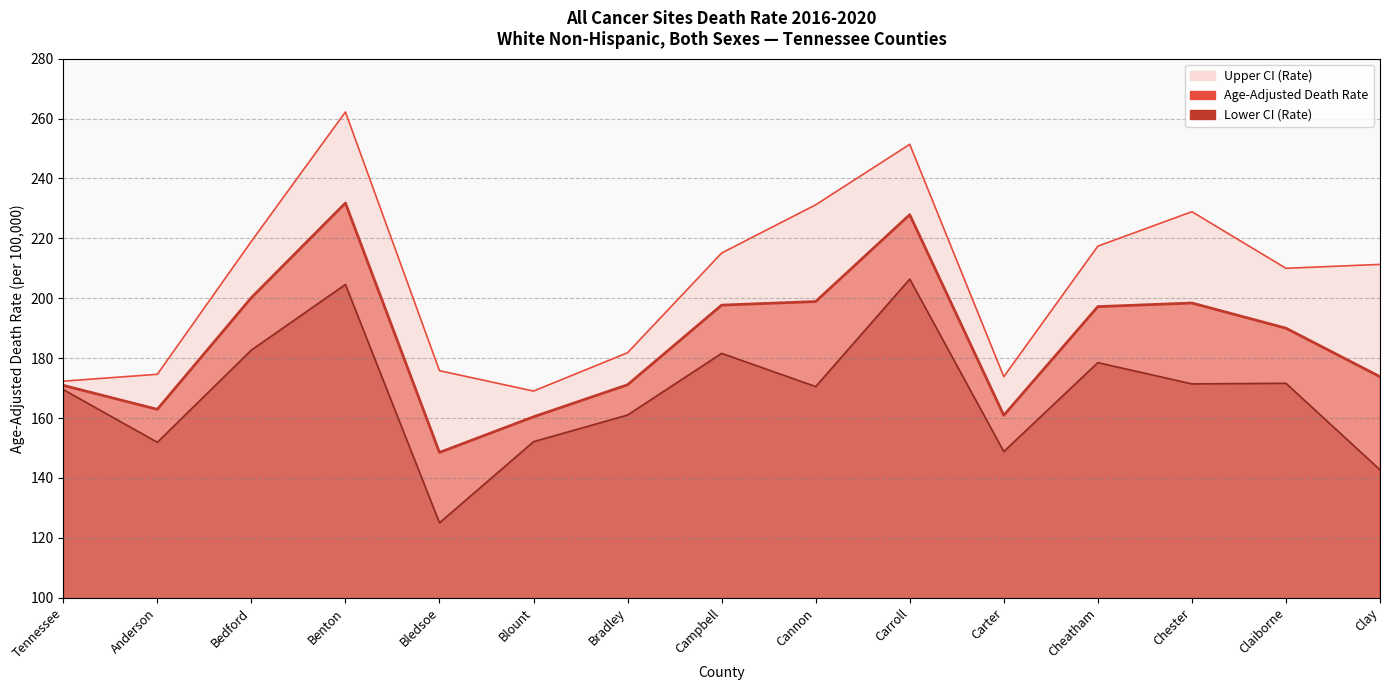

Reading left to right, extract all data points from this chart.

Age-Adjusted Death Rate: 170.9	162.9	200.2	231.8	148.5	160.4	171.1	197.7	198.9	227.9	160.9	197.2	198.4	190.0	173.8
Lower CI (Rate): 169.5	151.9	182.7	204.6	125.0	152.1	161.0	181.6	170.5	206.4	148.8	178.5	171.4	171.6	142.7
Upper CI (Rate): 172.3	174.6	219.0	262.2	175.8	169.0	181.8	215.1	231.2	251.4	173.8	217.4	228.9	210.0	211.3